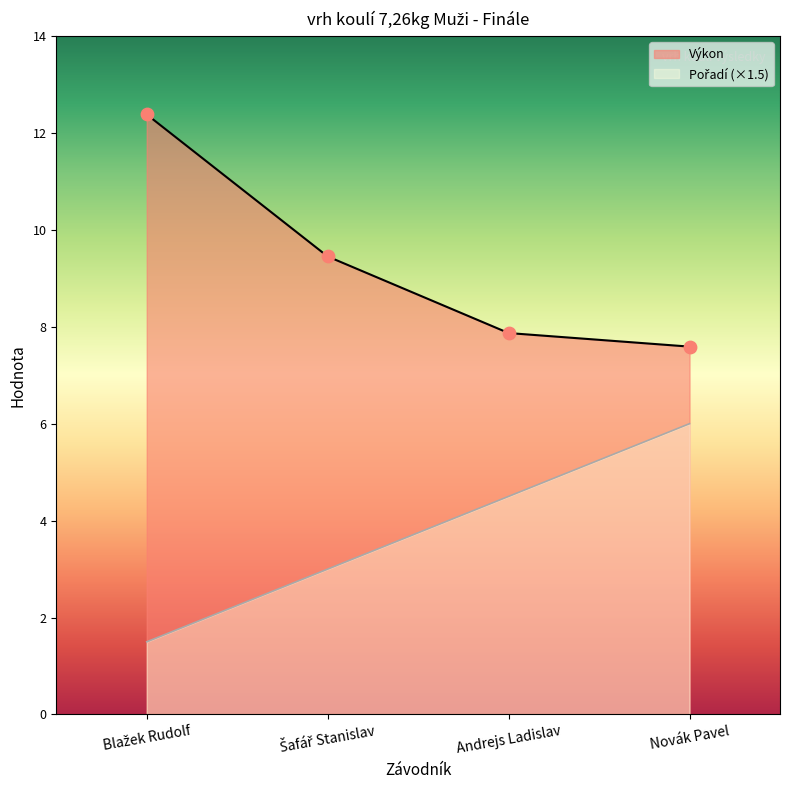

At how many categories does at least one series exceed 5?

4